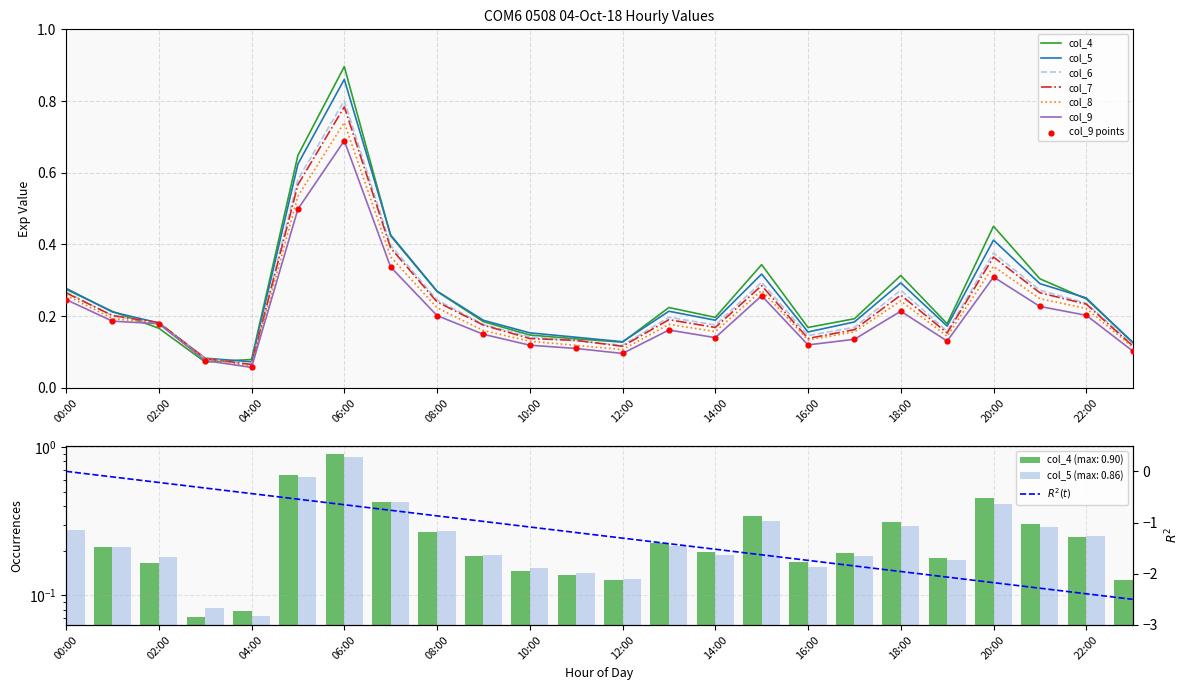

What is the total value across all series at 17:00?

1.0